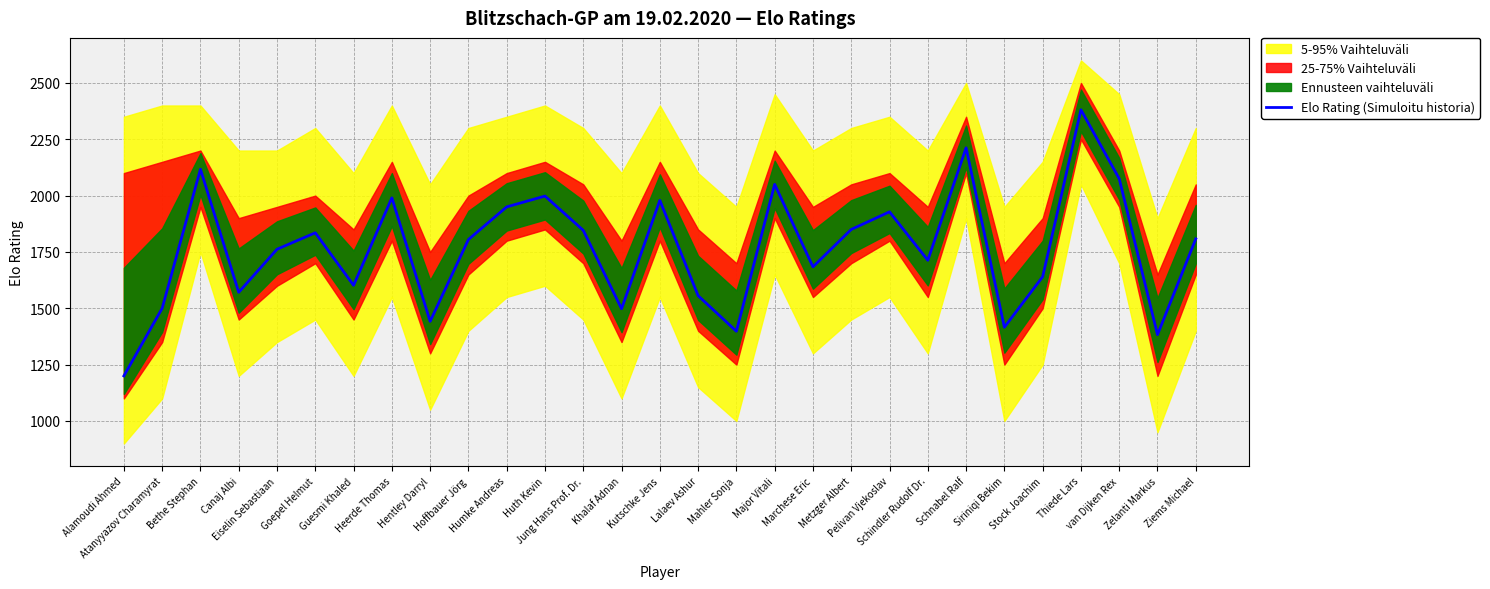

What is the sum of all values?

51189